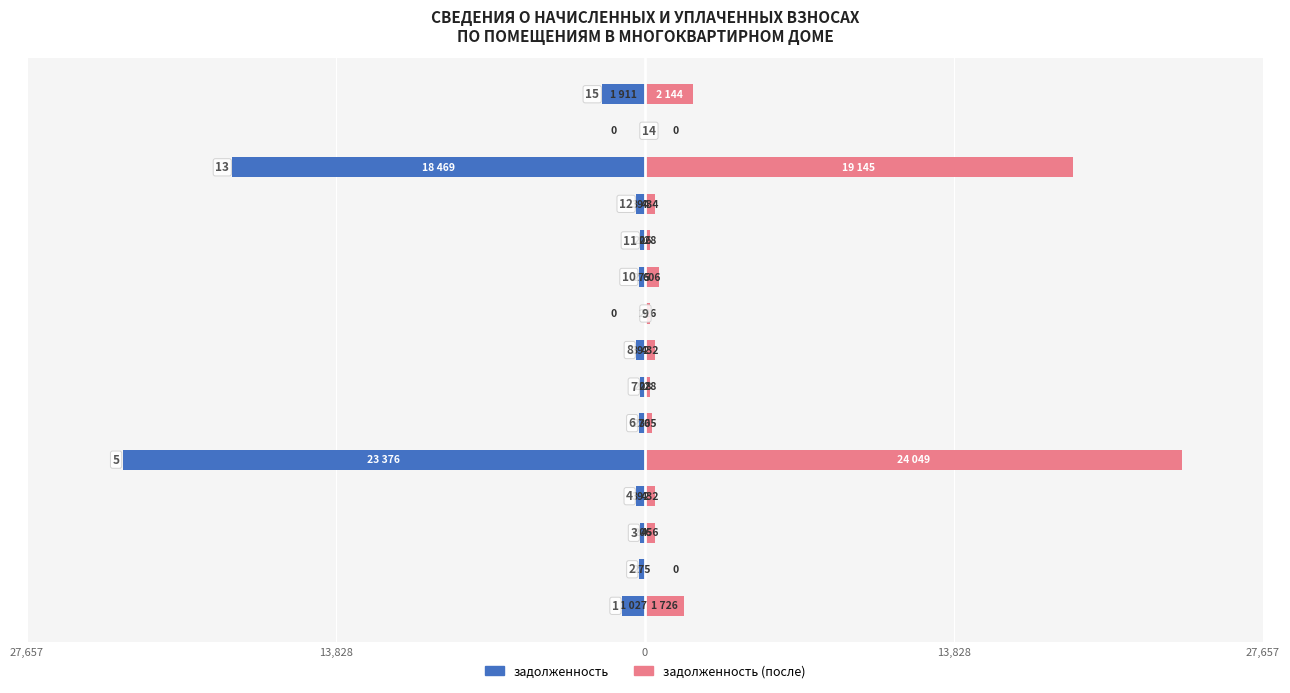

At how many categories does at least one series exceed -17156?

15